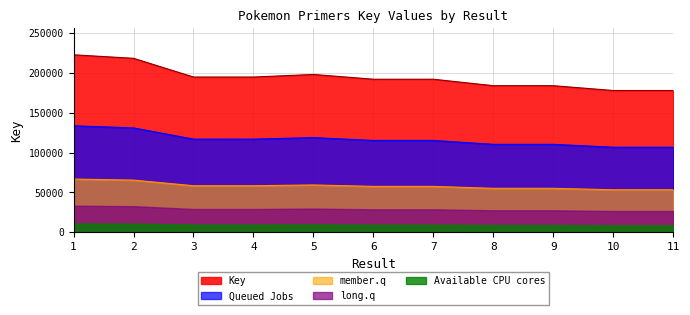

What is the average value?

194244.0